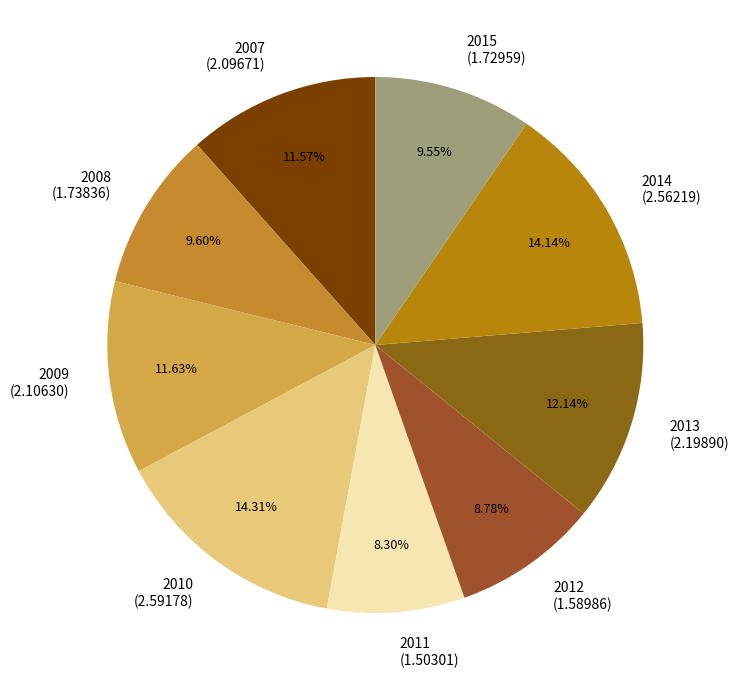

Approximately how many times larger is the value at 2012 compared to 2007?

0.8